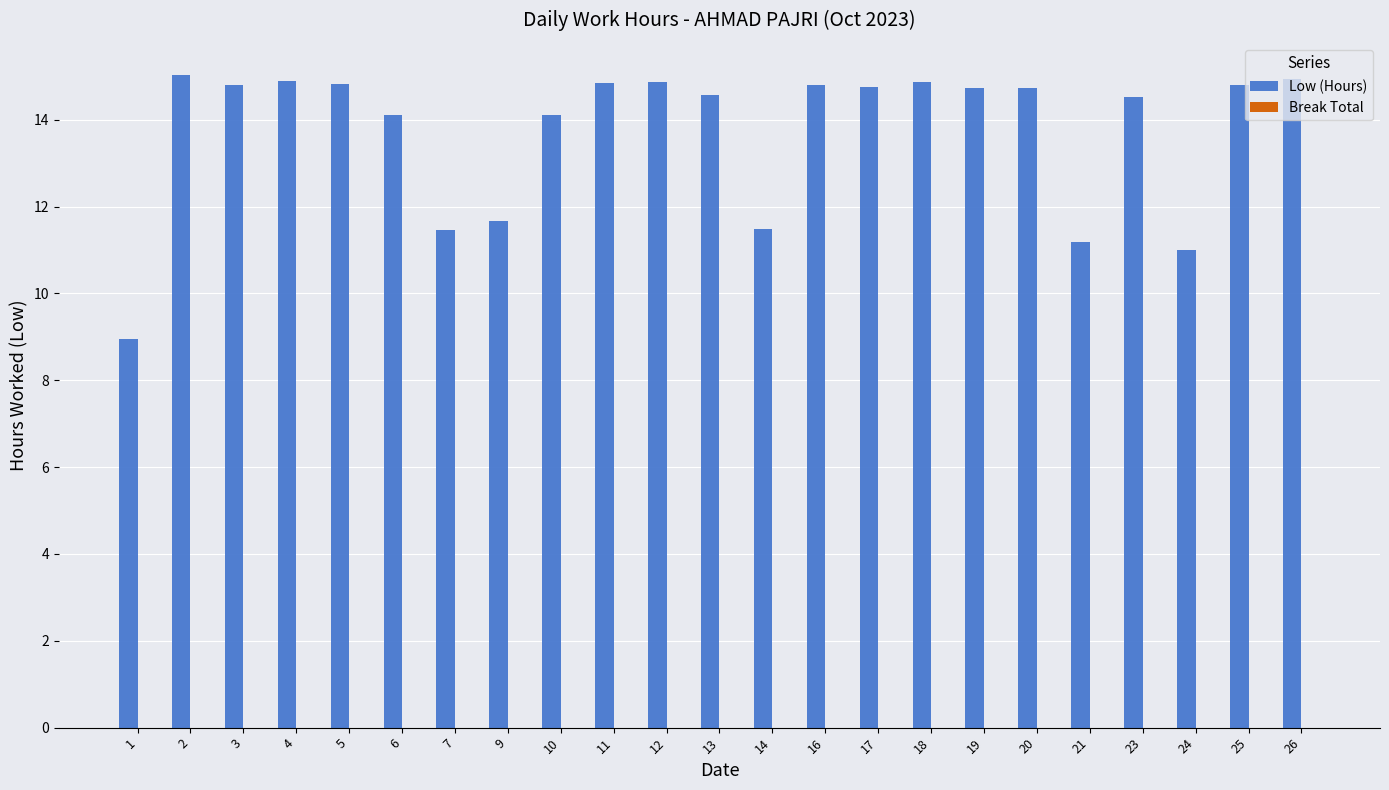

Which has a higher value, 1 or 16?

16